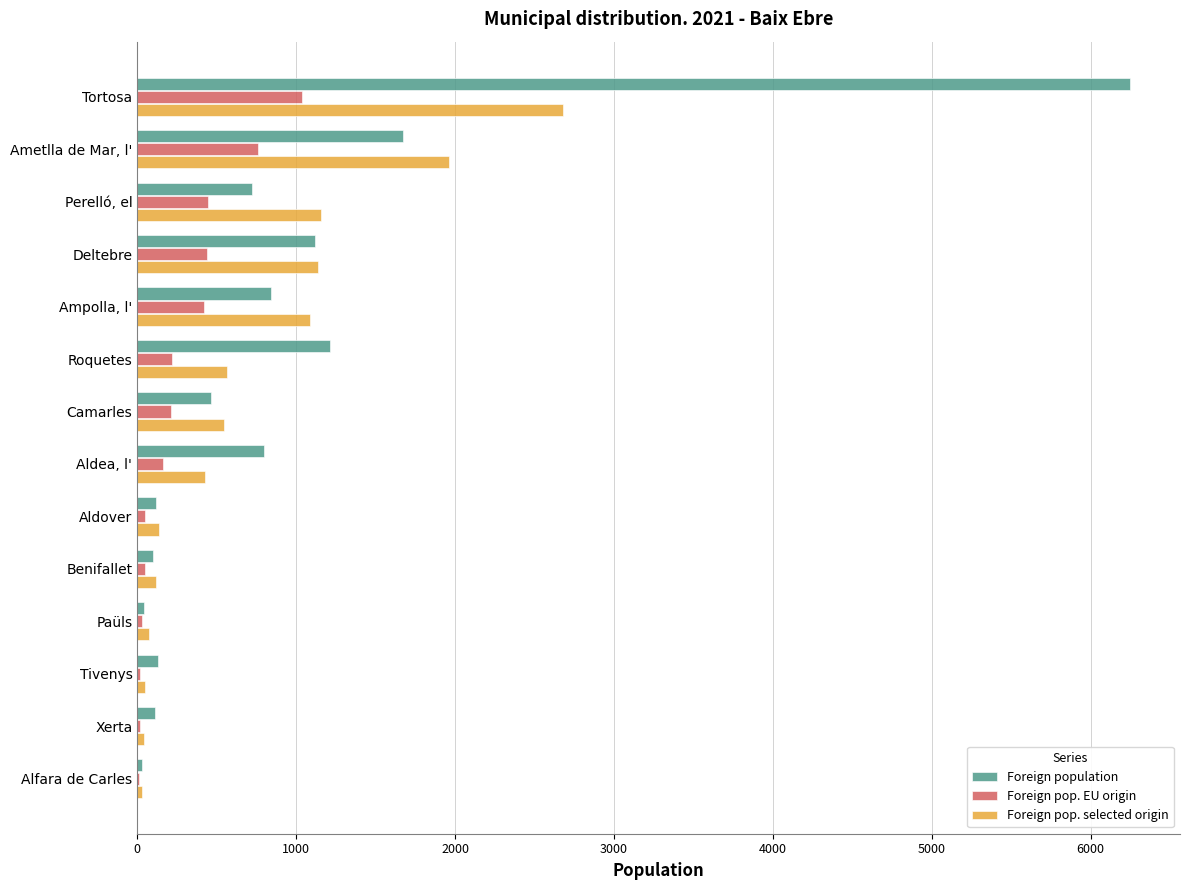

What is the maximum value shown in the chart?

6250